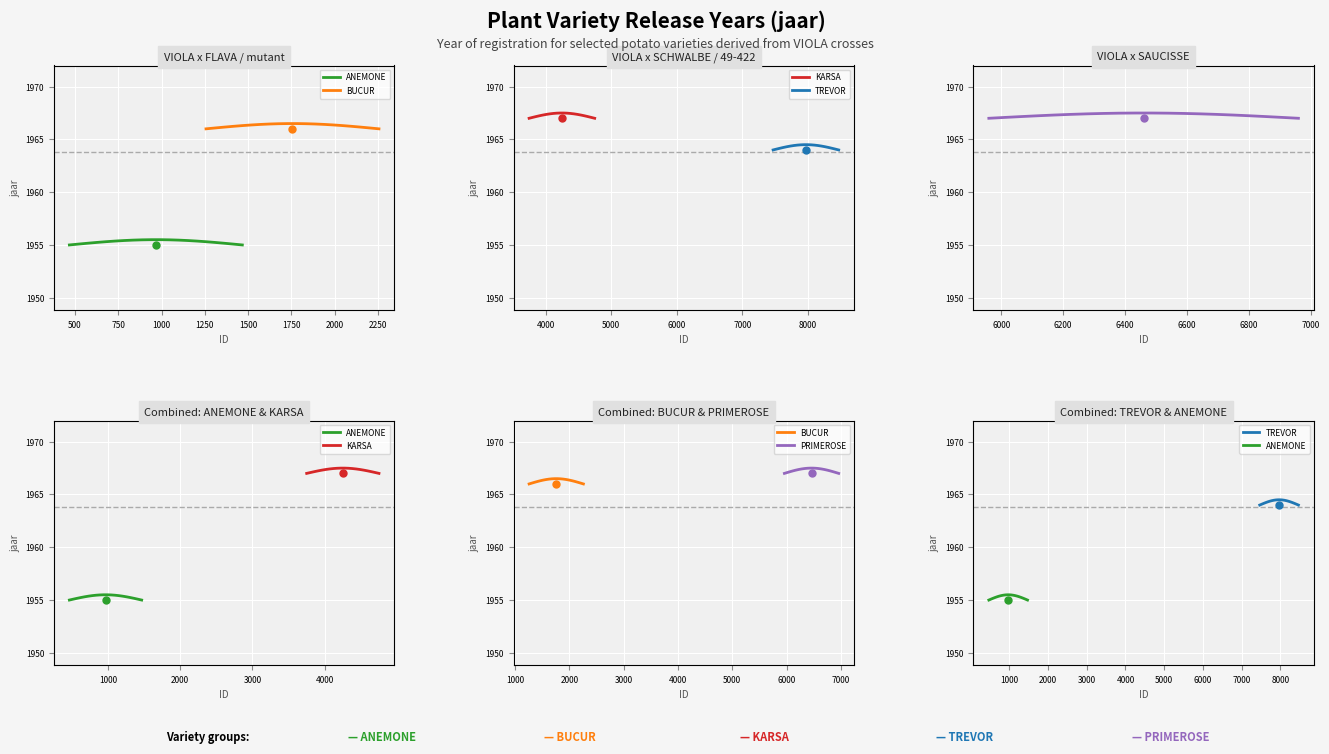

What are all the series names shown in the legend?

ANEMONE, BUCUR, KARSA, TREVOR, PRIMEROSE